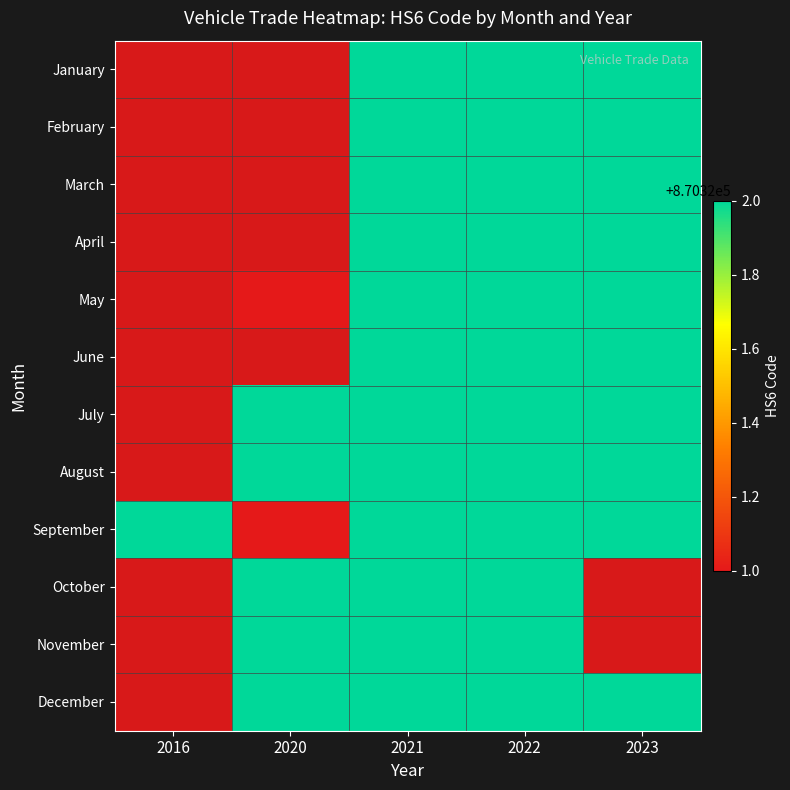

Which label corresponds to the largest value in the chart?

2021